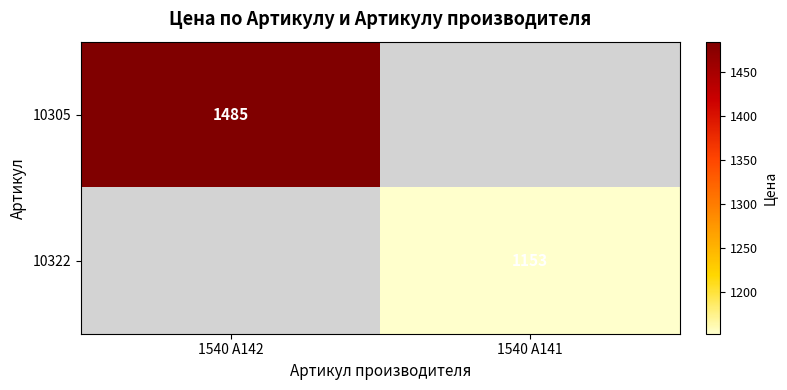

Which has a higher value, 1540 A141 or 1540 A142?

1540 A142